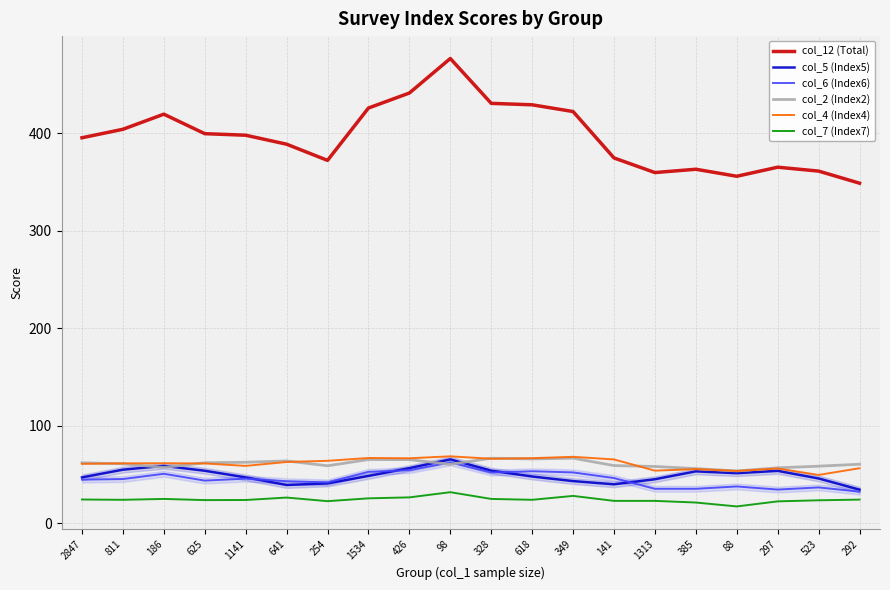

Which series has the largest total across all categories?

col_12 (Total)